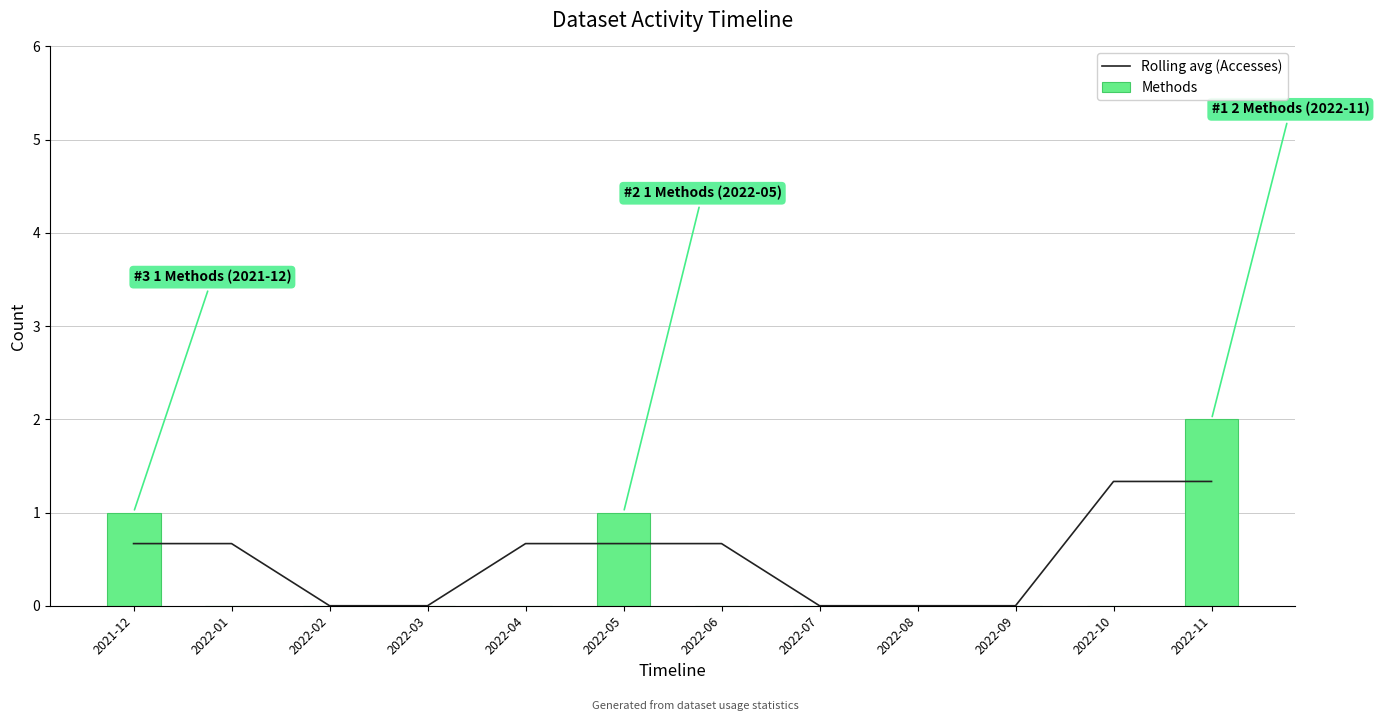

Rank the series by their maximum value, from lowest to highest.

Rolling avg (Accesses), Methods